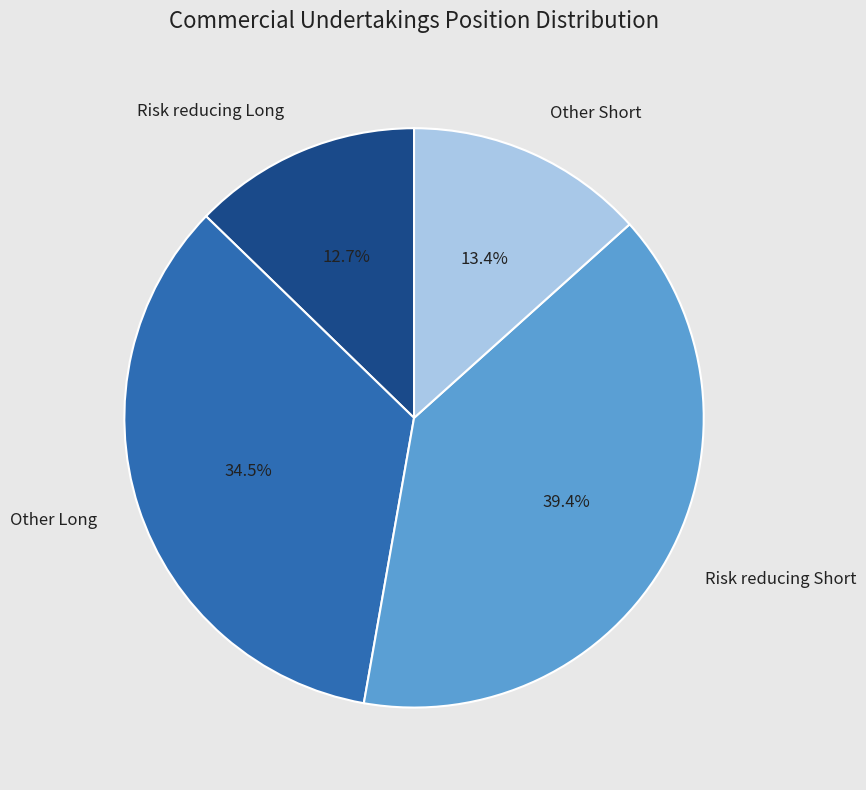

To the nearest percent, what is the combined percentage of Other Short and Other Long?

48%